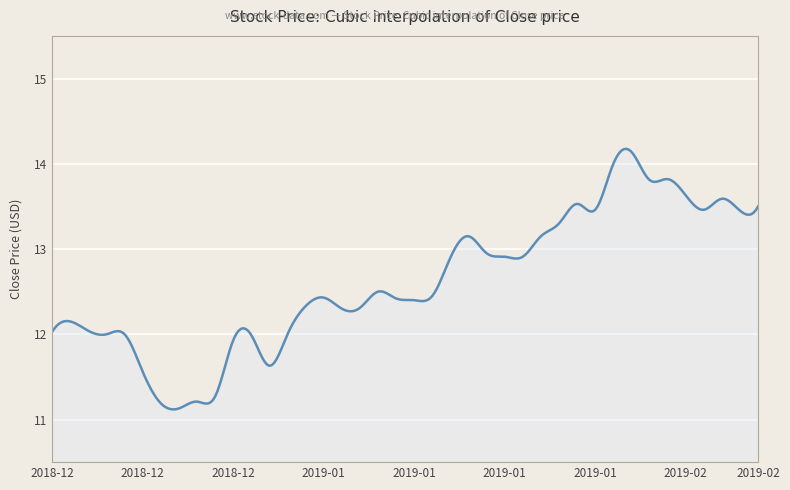

What is the minimum value shown in the chart?

11.1